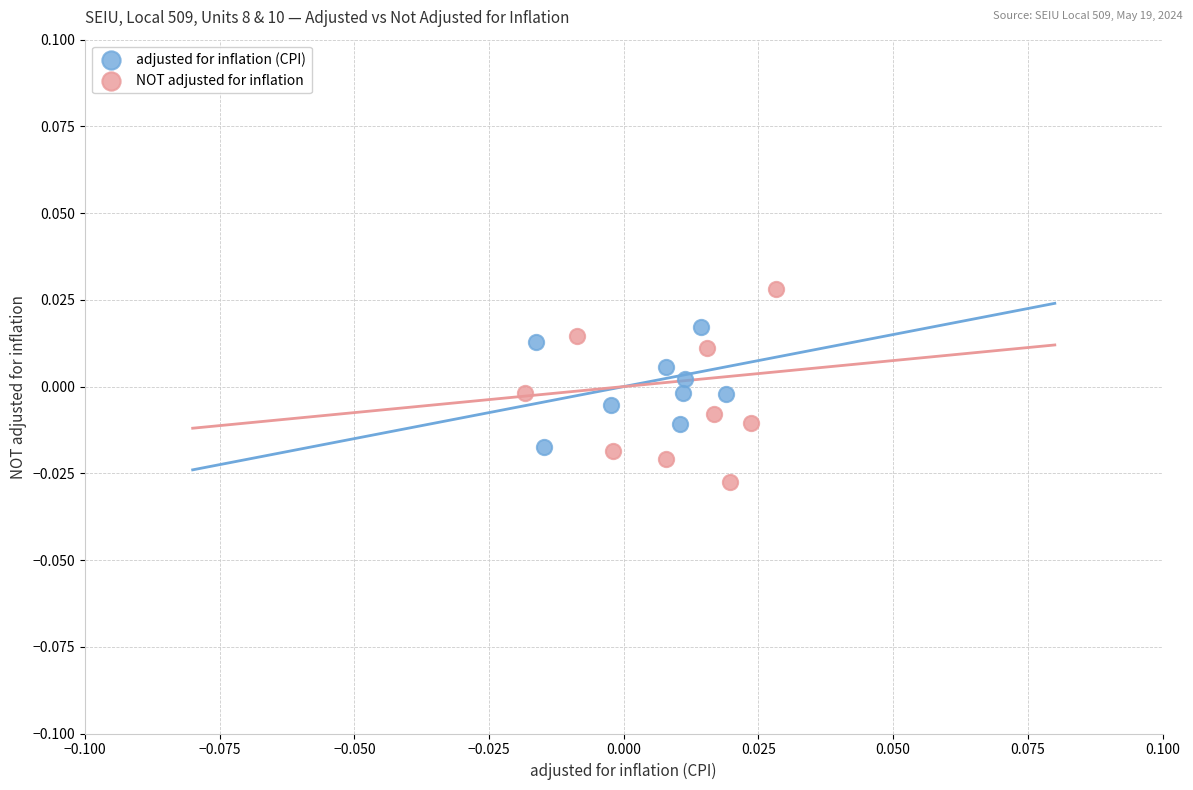

Which series reaches the minimum Y coordinate?

NOT adjusted for inflation